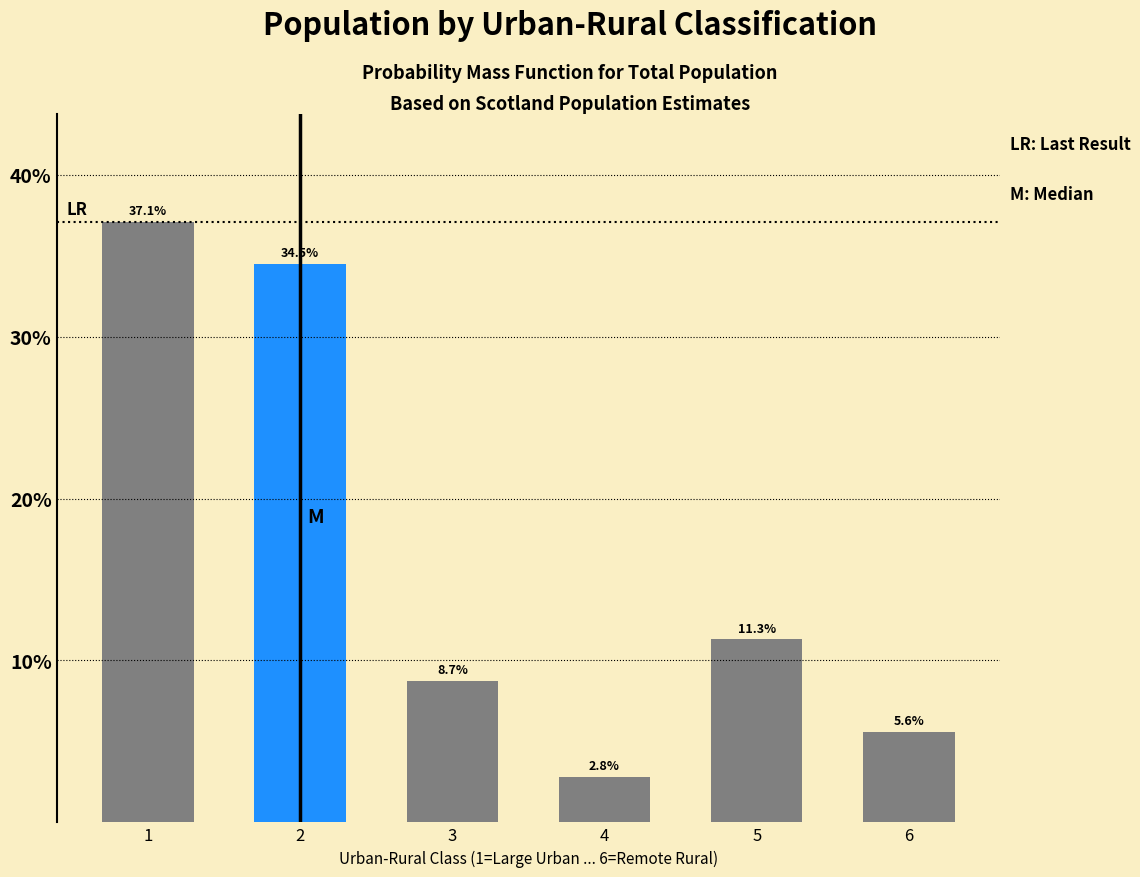

Reading left to right, extract all data points from this chart.

1=37.1	2=34.5	3=8.7	4=2.8	5=11.3	6=5.6